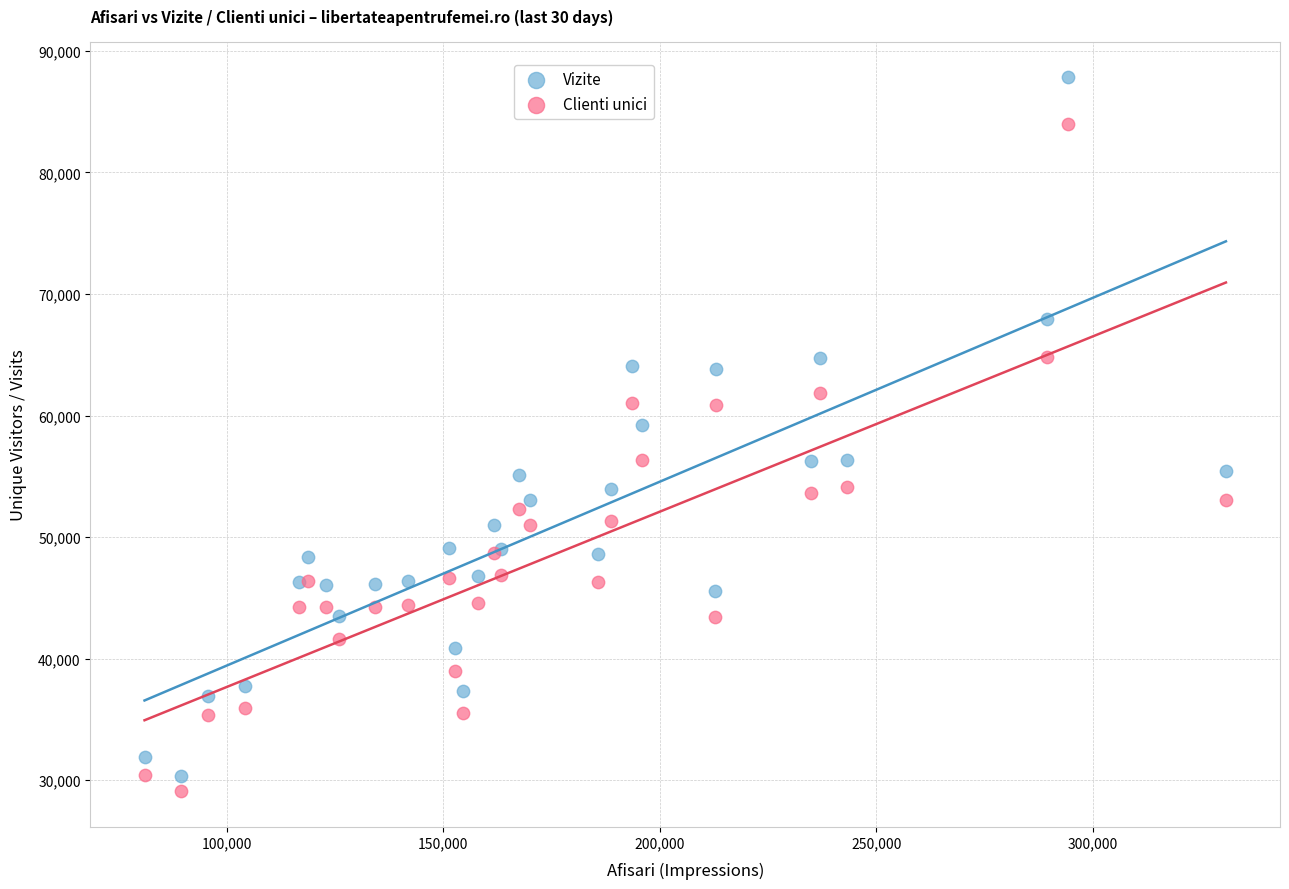

Across all series, what Y value is closest to 58461?

59250